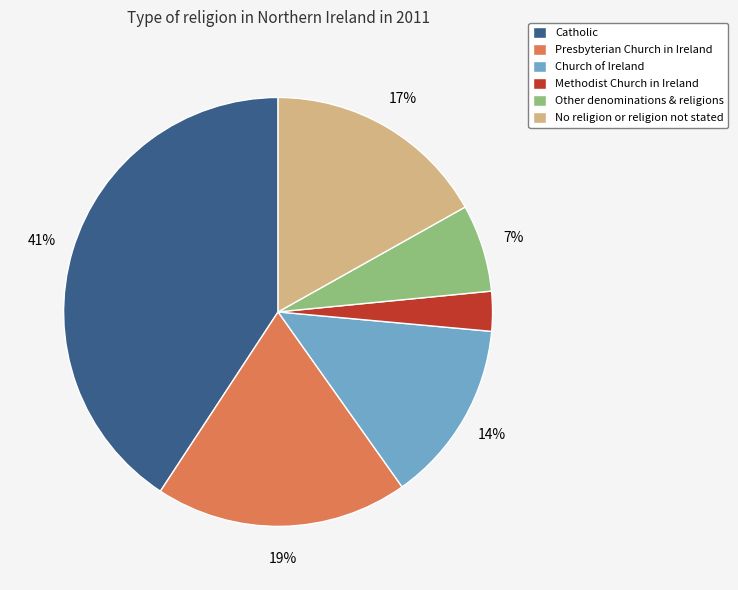

Combined, do Methodist Church in Ireland and Presbyterian Church in Ireland account for over 50%?

No